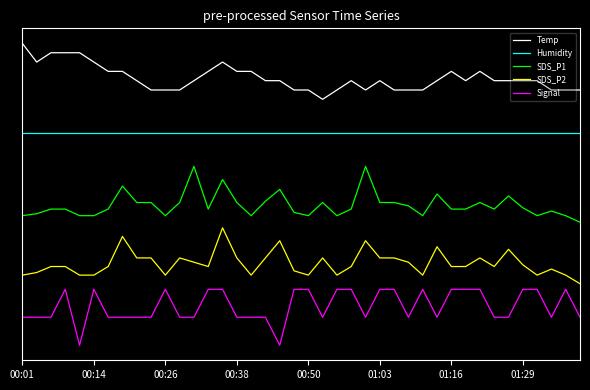

What is the value of the Humidity point at the 35th from the left?

3.8